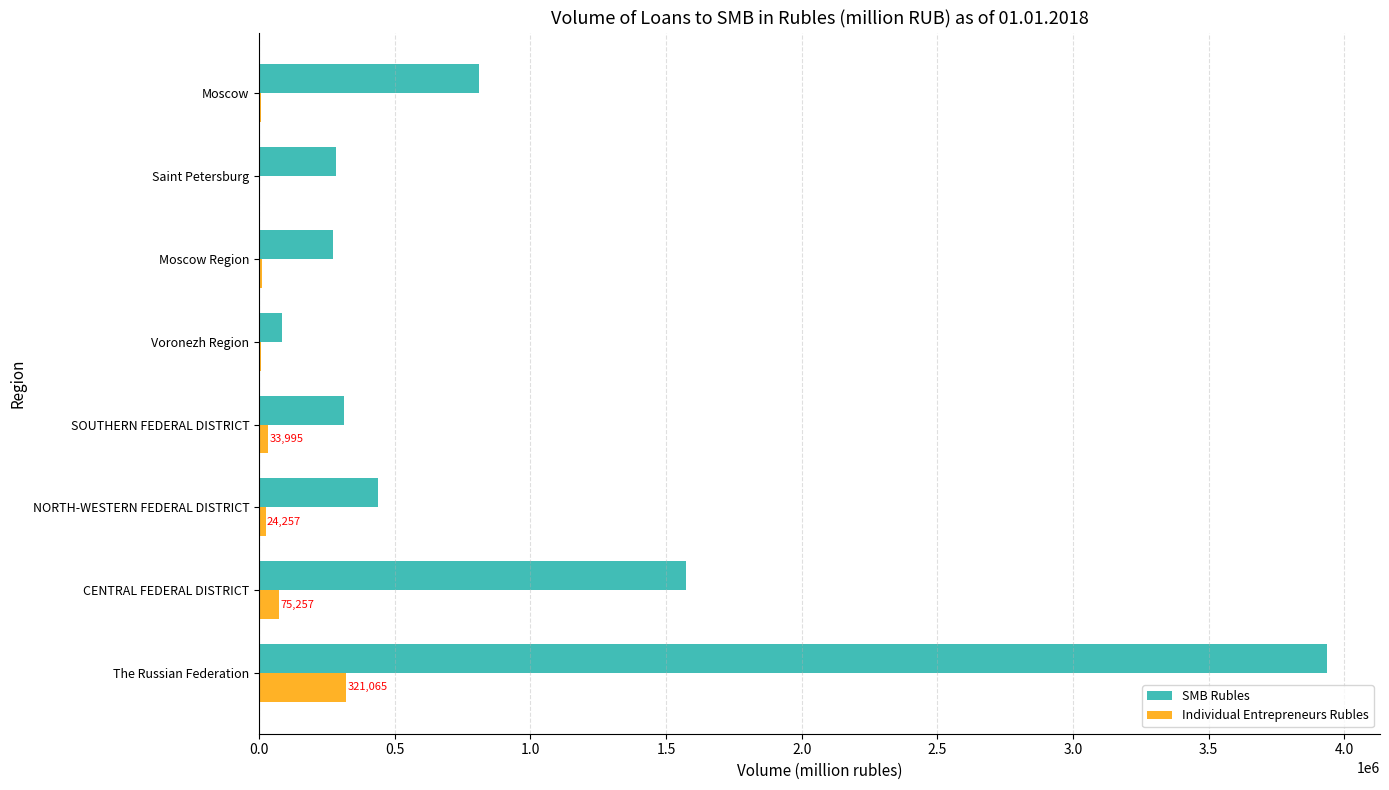

What is the sum of all Individual Entrepreneurs Rubles values?

484358